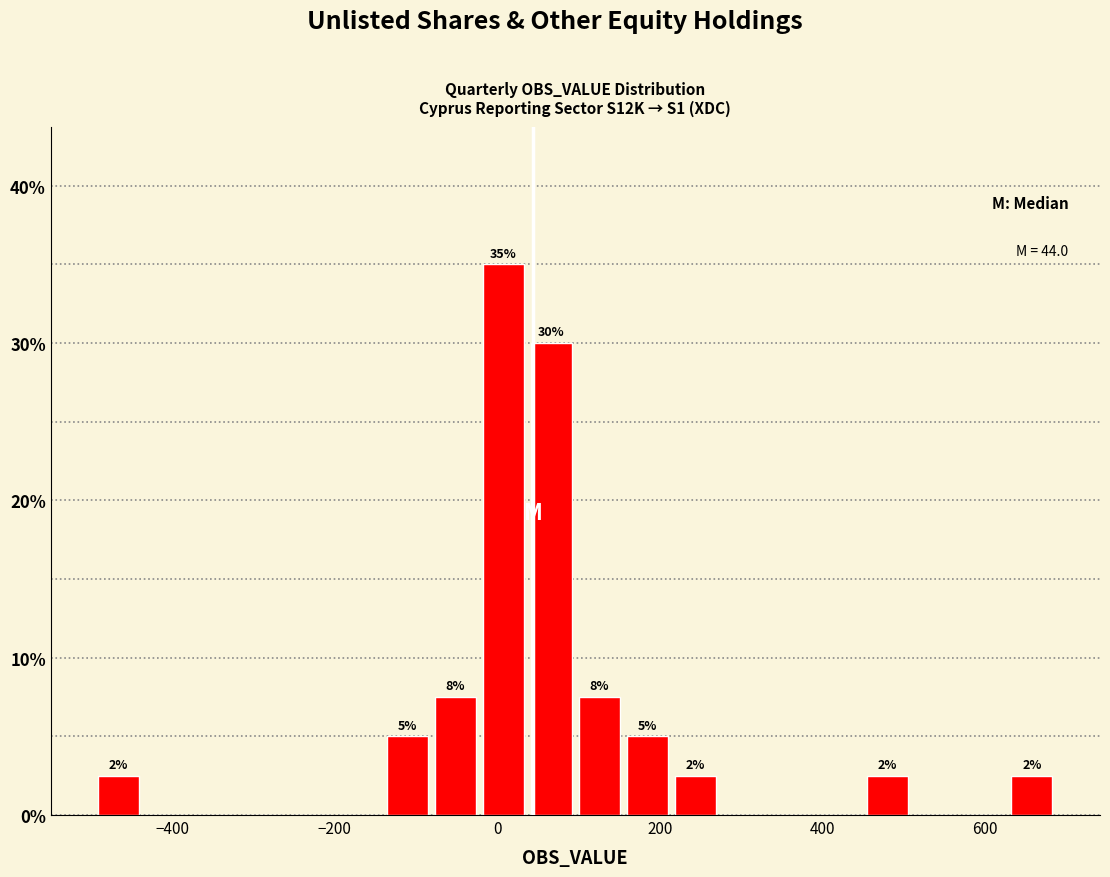

Read against the x-axis, roughly where is the centre of the tallest bar?

0